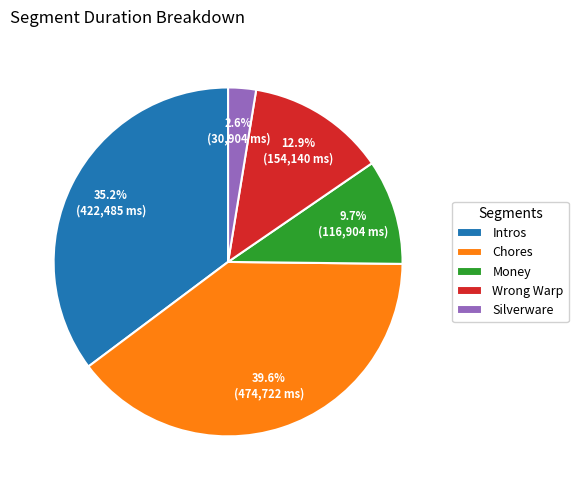

Approximately how many times larger is the value at Chores compared to Intros?

1.1